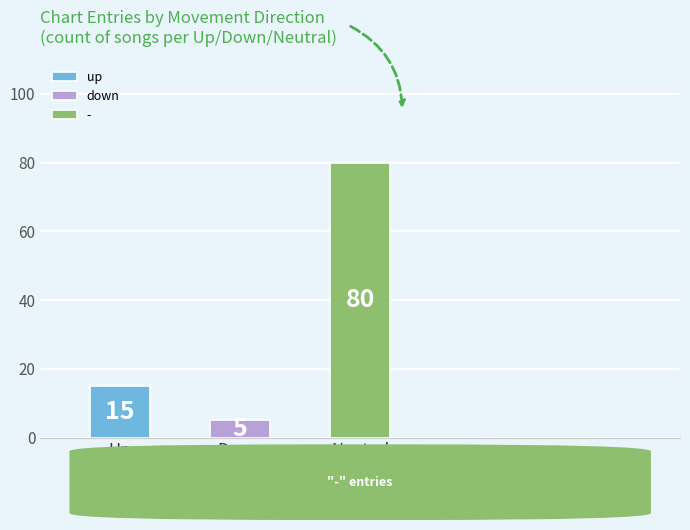

Approximately how many times larger is the value at - compared to down?

16.0